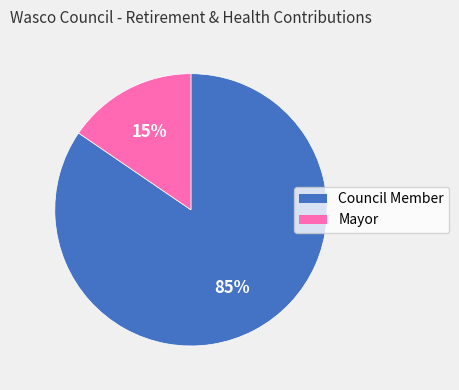

Is it true that Mayor is 15% of the pie?

True